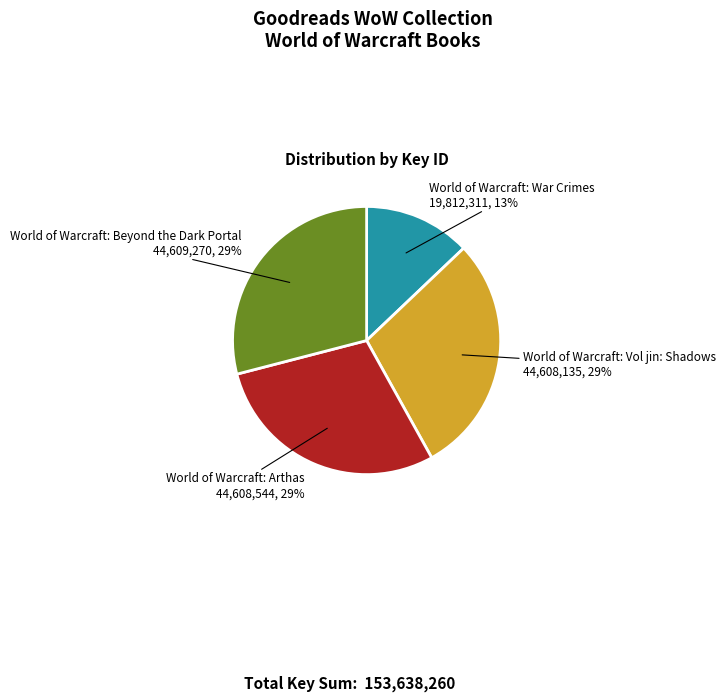

Which category has the smallest portion of the pie?

World of Warcraft: War Crimes